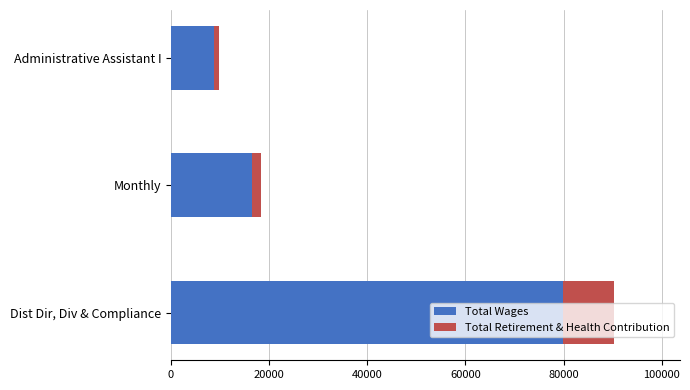

At which category is the sum across all series the highest?

Dist Dir, Div & Compliance